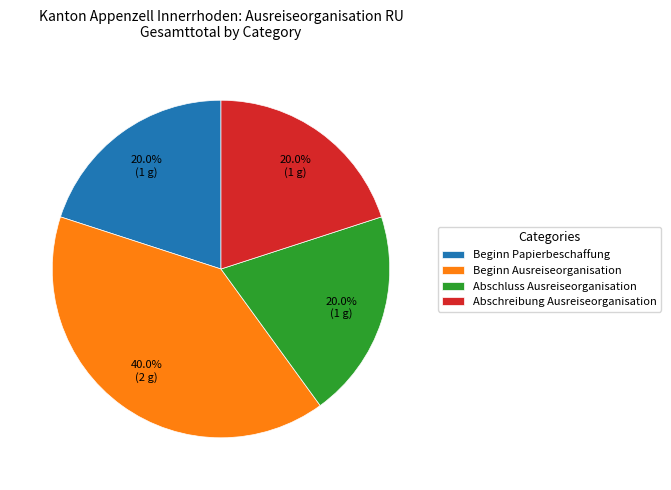

How many slices are in this pie chart?

4